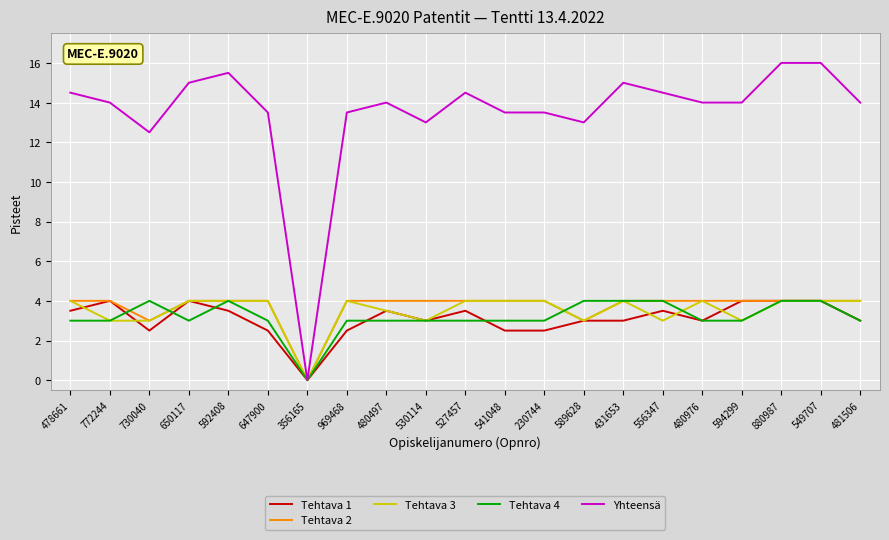

At how many categories does at least one series exceed 7?

20